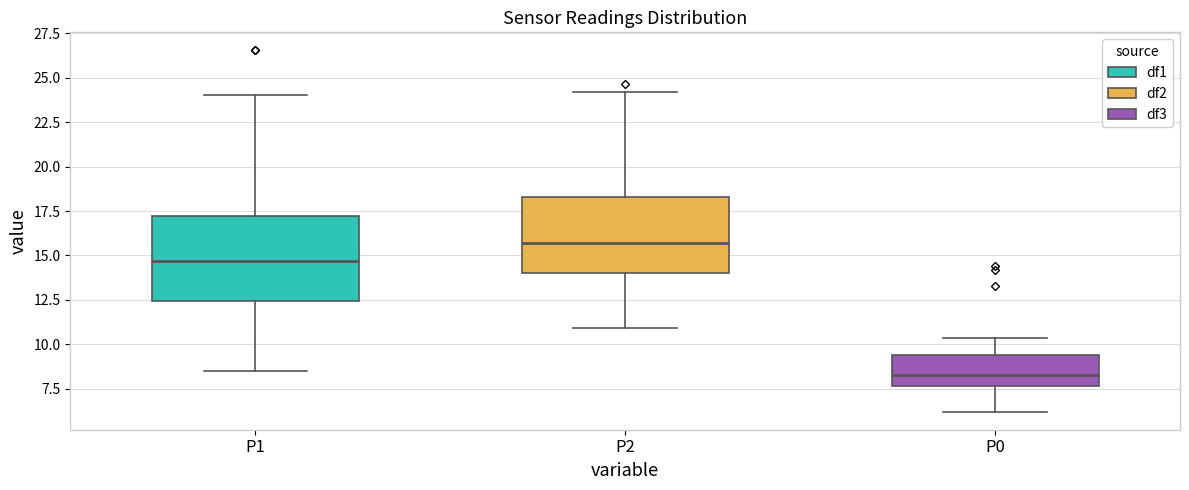

Reading left to right, read every box against the y-axis: the position of its median line, the range the box covers, and the ends of its whiskers. The values are not printed on the chart, so give them approximately, as read against the axis.

P1: median 14.5, box 12.5 to 17.0, whiskers 8.5 to 24.0
P2: median 15.5, box 14.0 to 18.5, whiskers 11.0 to 24.0
P0: median 8.5, box 7.5 to 9.5, whiskers 6.0 to 10.5